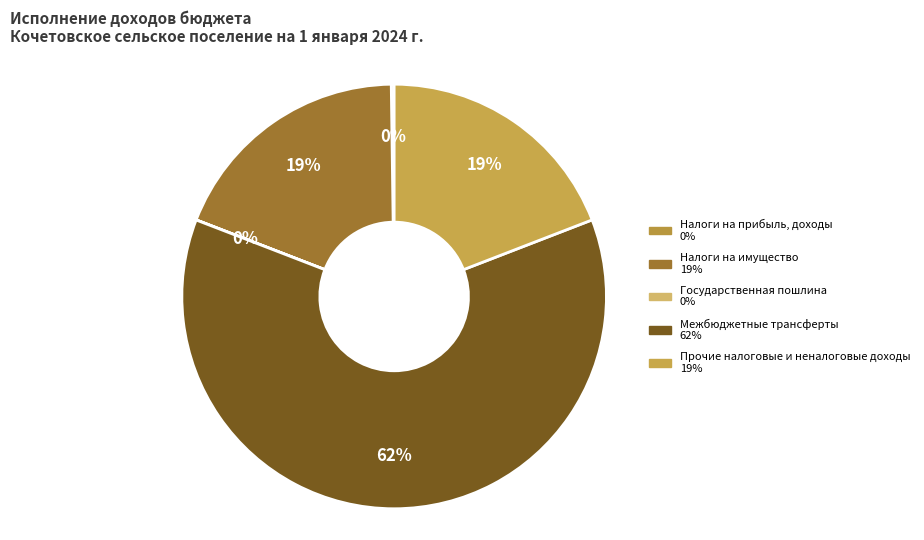

To the nearest percent, what is the average slice percentage?

20%